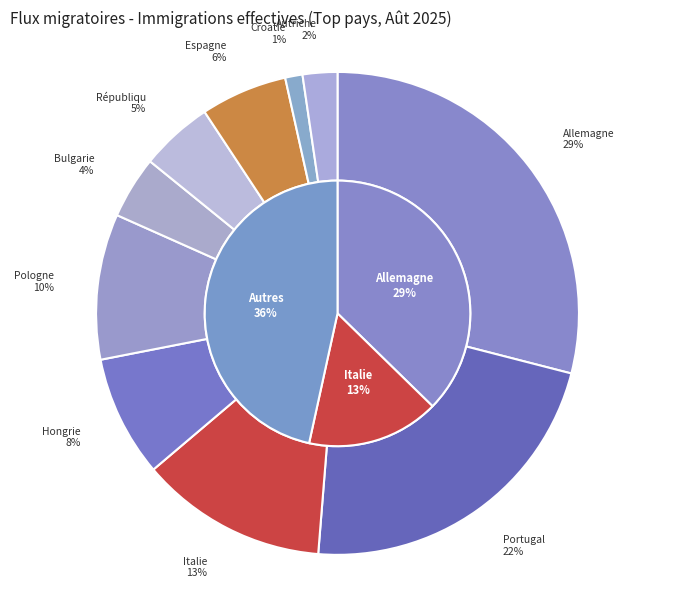

Between Portugal and Espagne, which is larger?

Portugal